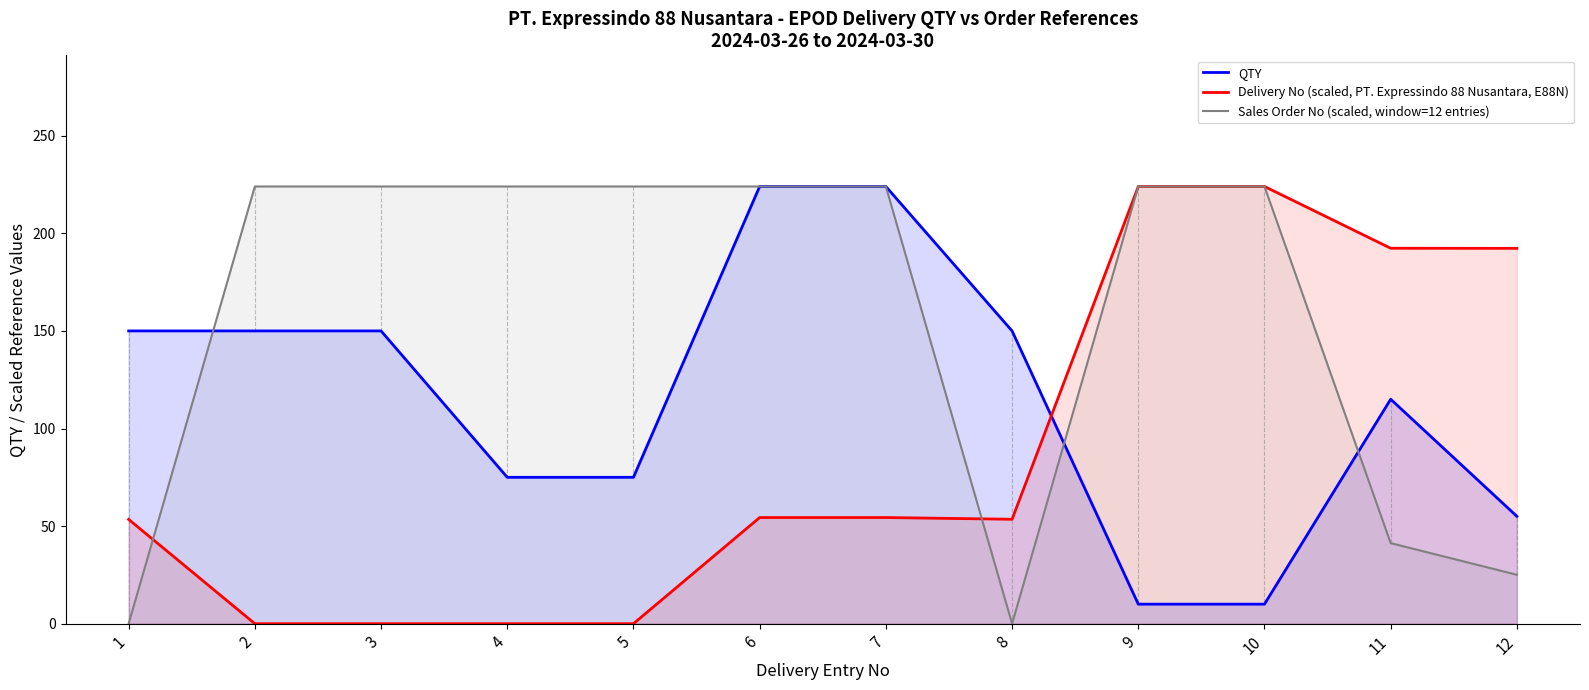

How many distinct data groups are displayed?

3